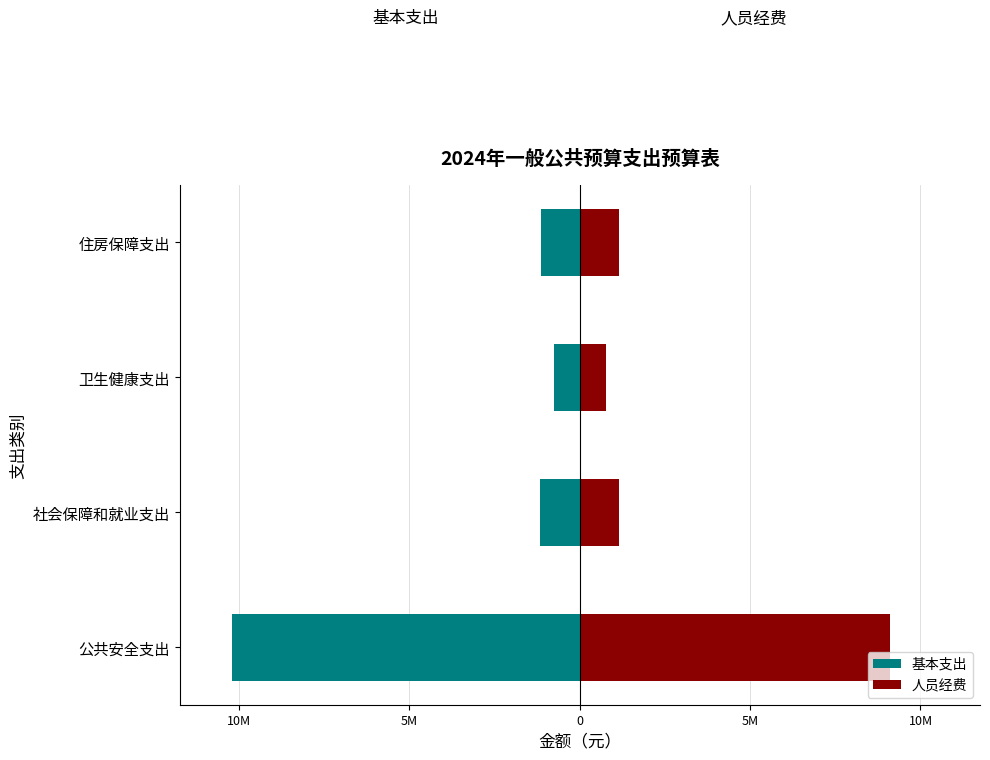

Which has a higher value, 0 or 5M?

5M